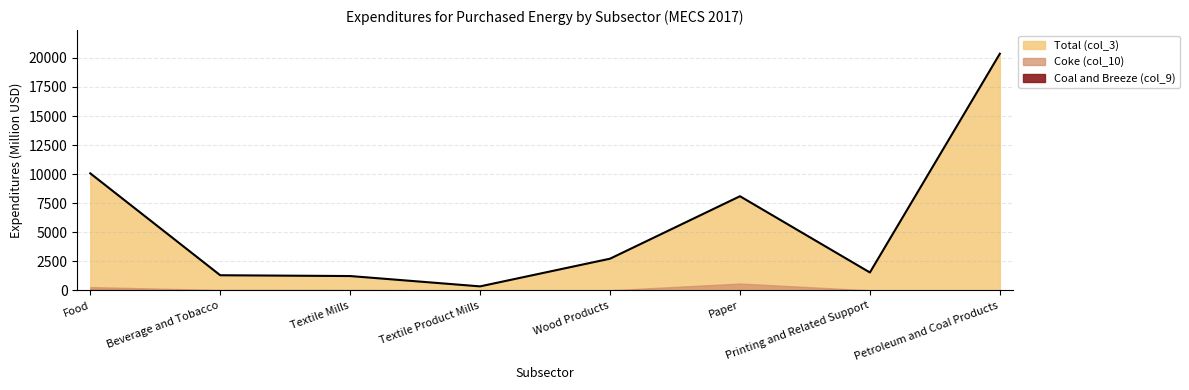

True or false: Coal and Breeze (col_9) has more than 2 points higher than both neighbors.

False